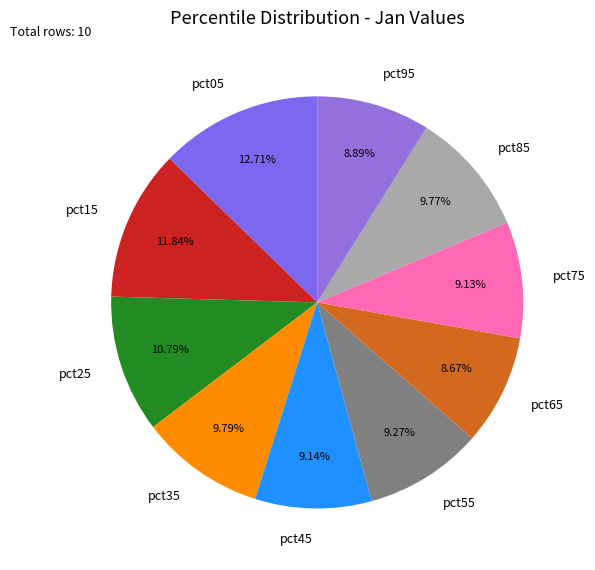

To the nearest percent, what portion does pct95 represent?

9%